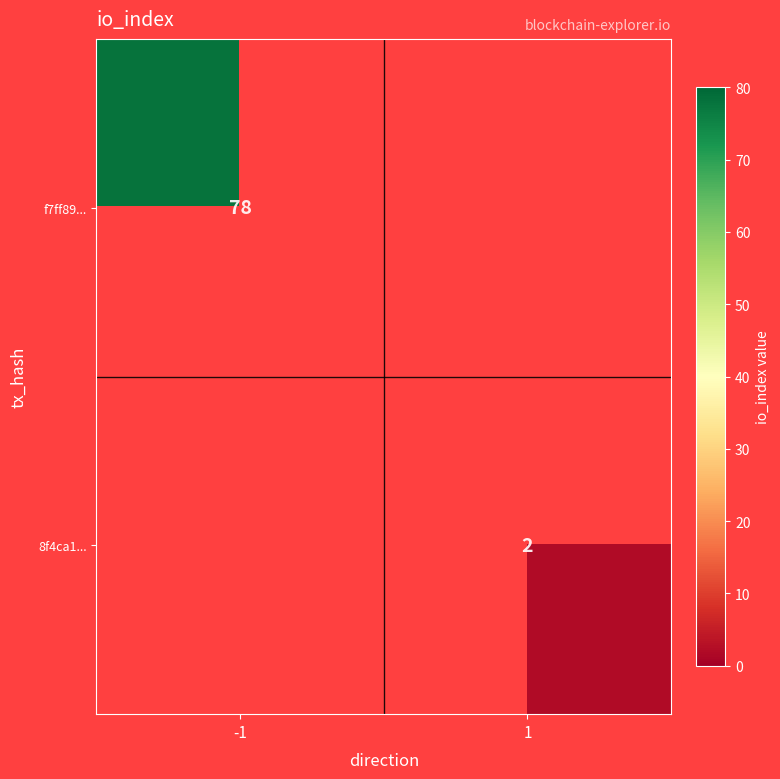

True or false: 8f4ca1... has a value of 1 at 1.

False